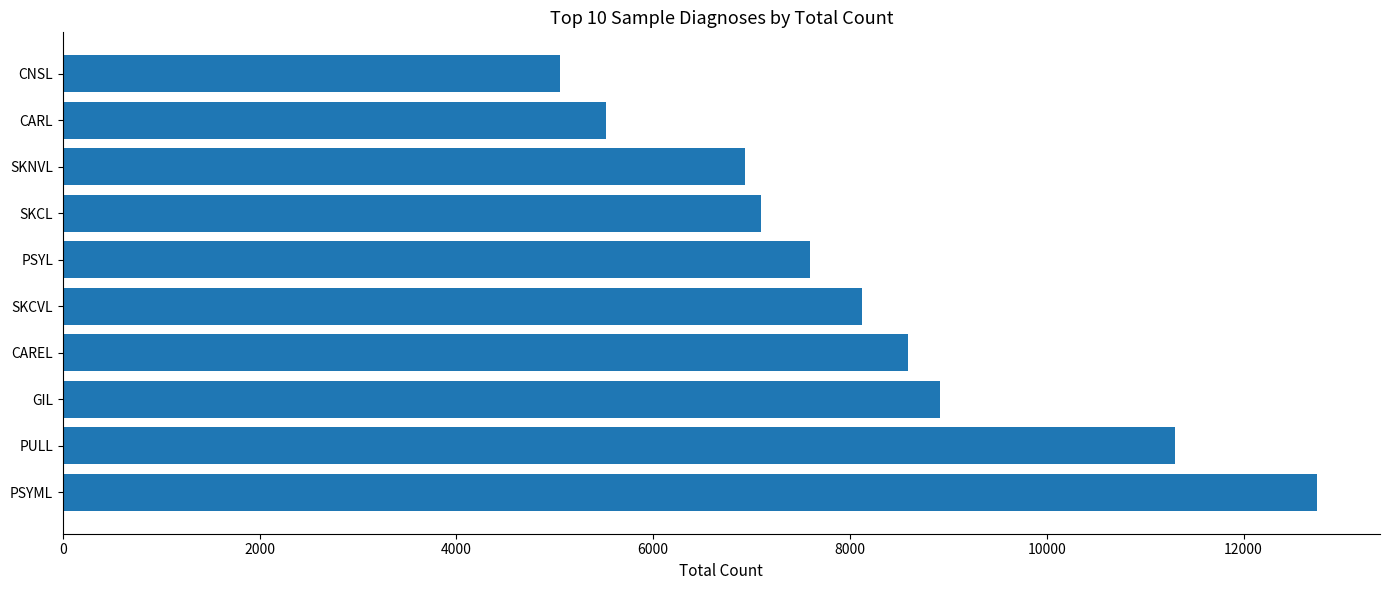

What is the change in value from PSYL to SKCL?

-501